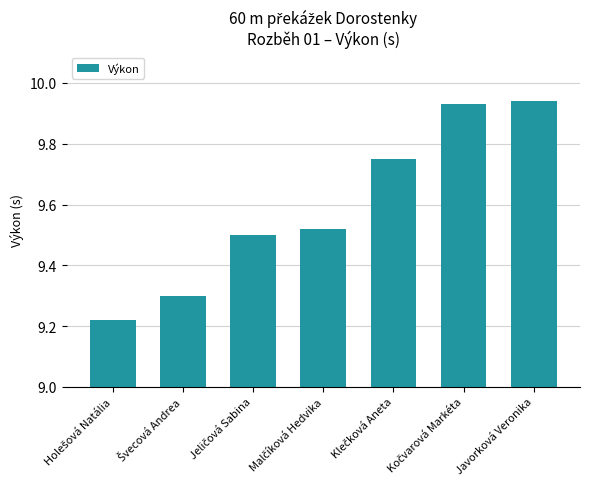

What is the difference between the maximum and second lowest values?

0.6